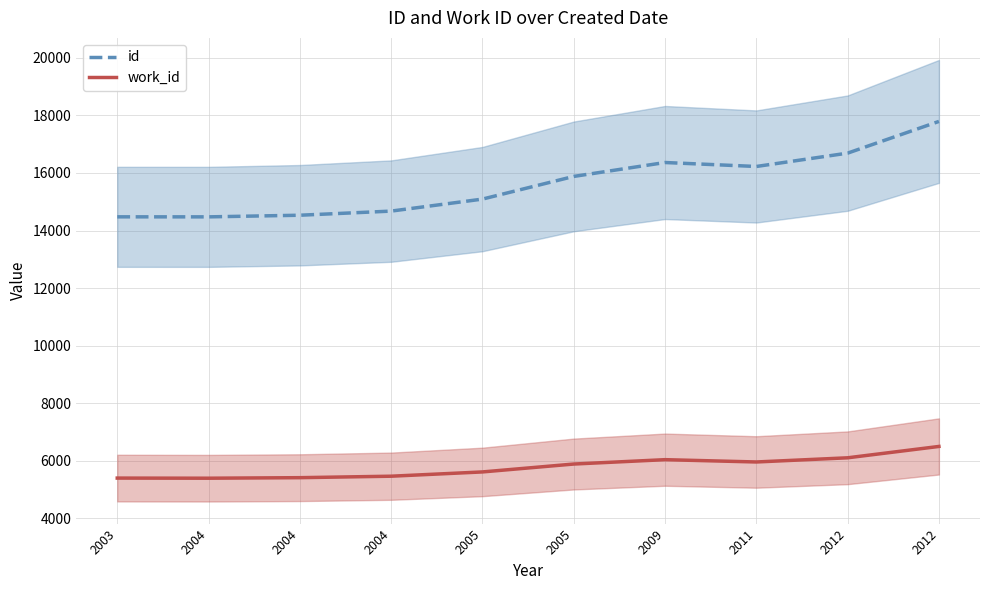

Which has a higher value, 2005 or 2005?

2005